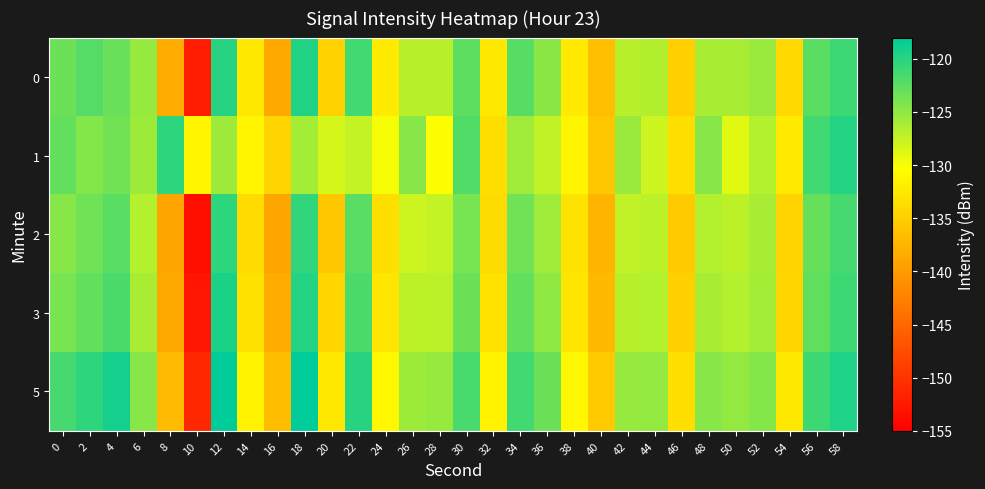

What is the total value across all series at 38?

-660.5